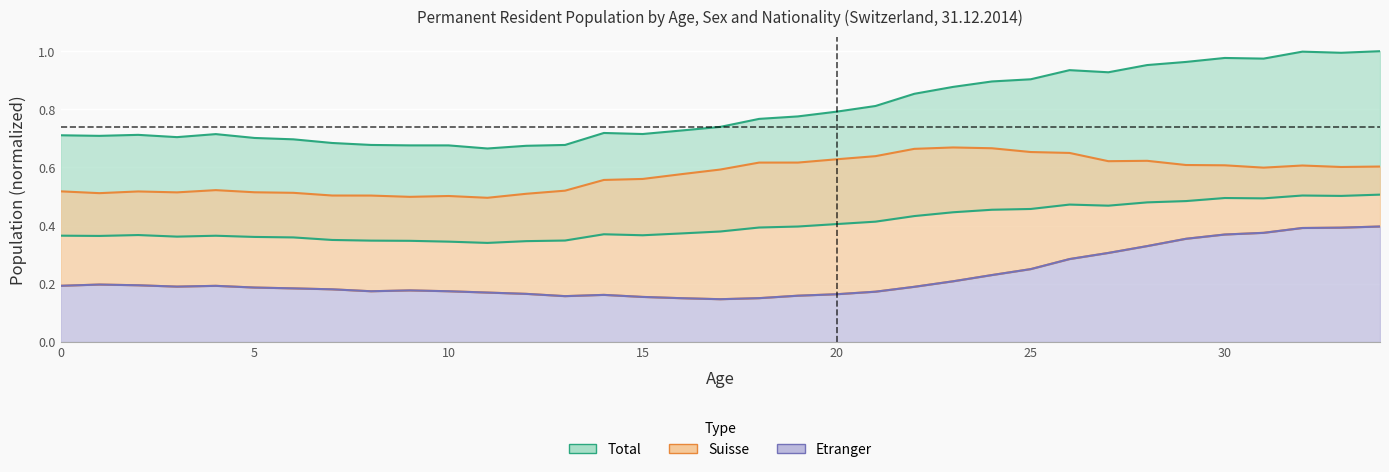

Read the Total value at 10.

0.7